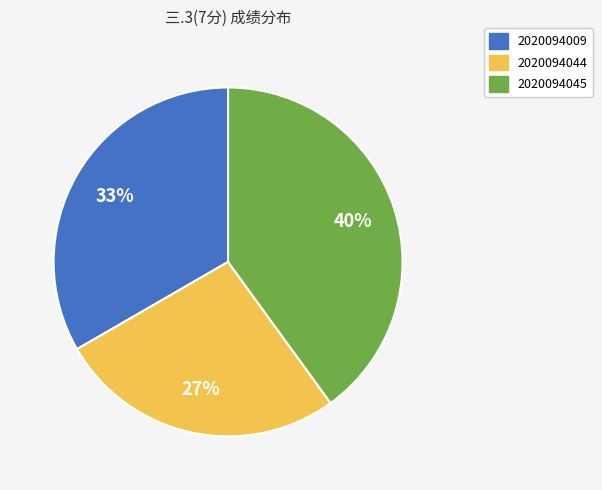

To the nearest percent, what is the average slice percentage?

33%